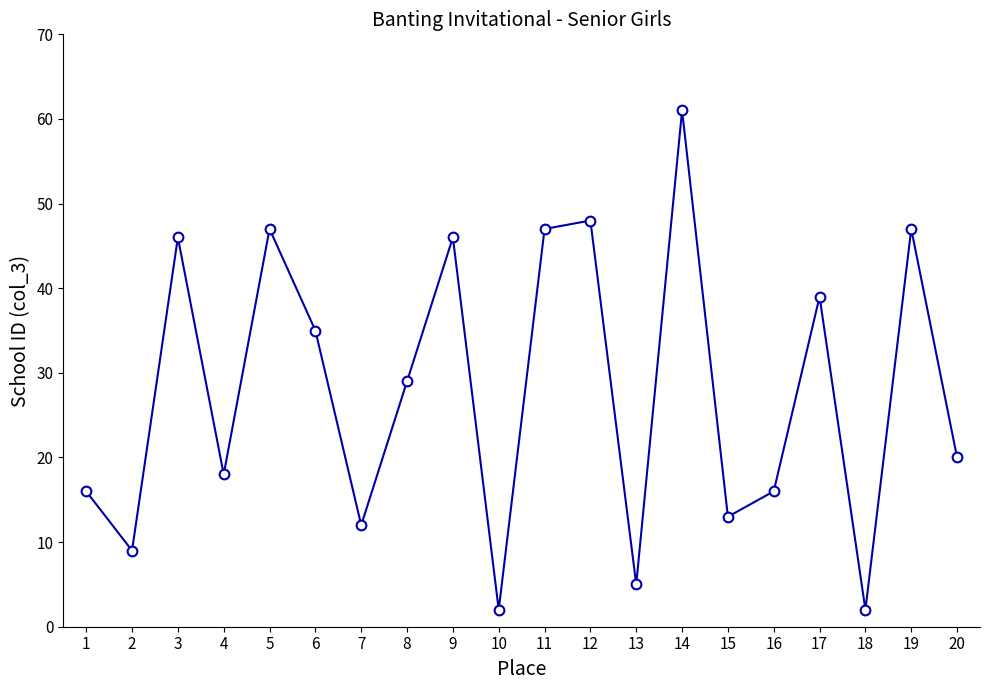

Approximately how many times larger is the value at 7 compared to 19?

0.3